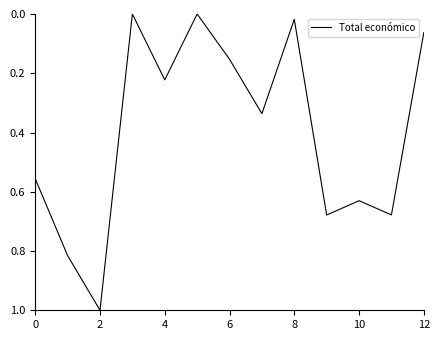

What is the maximum value shown in the chart?

1.0